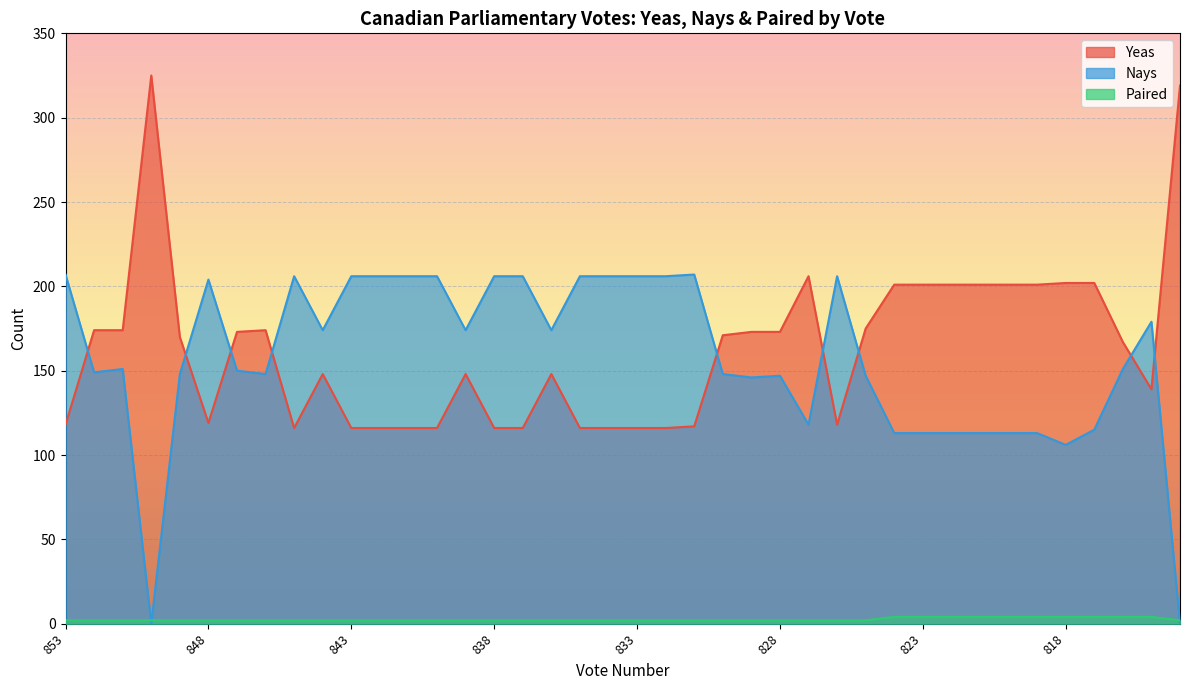

Is it true that Yeas equals 175 at 825?

True